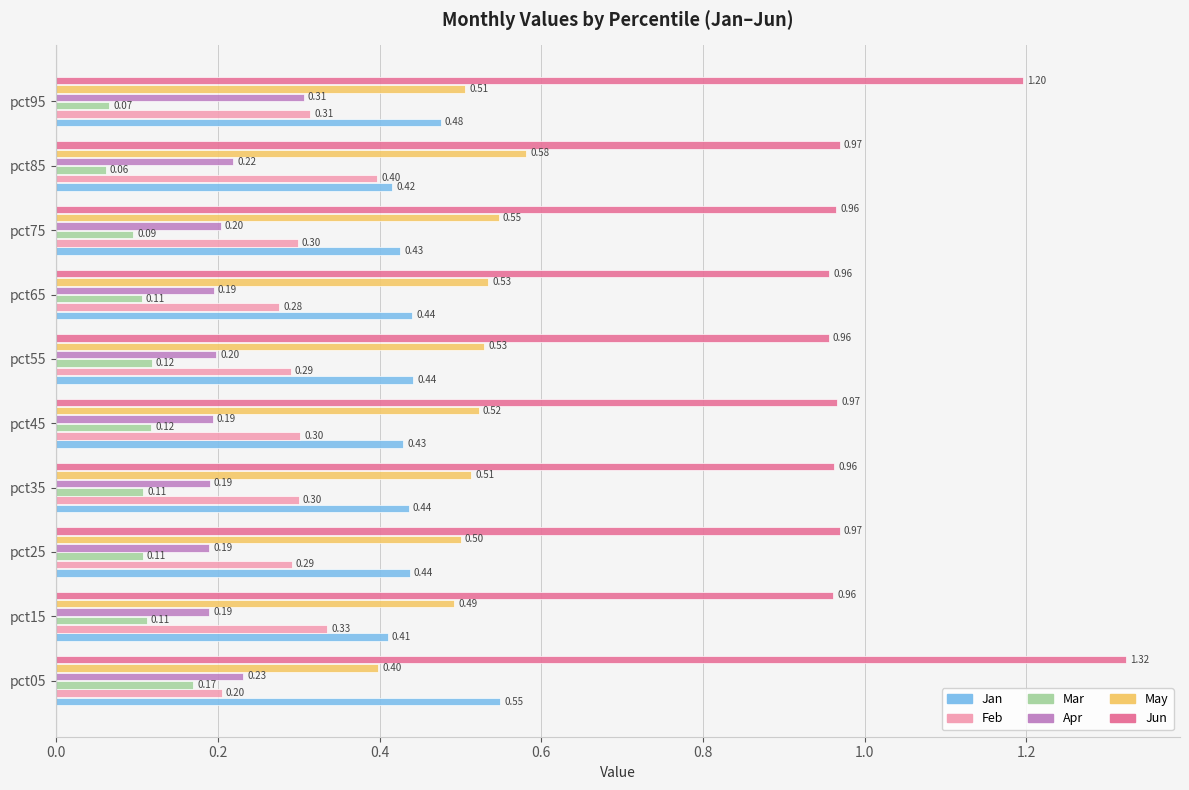

Which label corresponds to the smallest value in the chart?

pct85